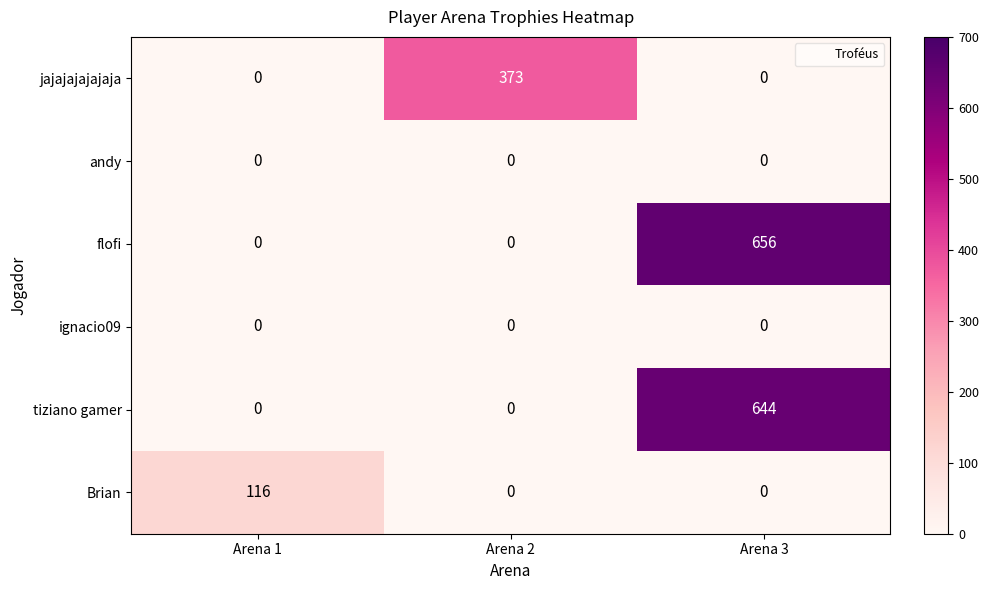

Count the number of data series in this chart.

6